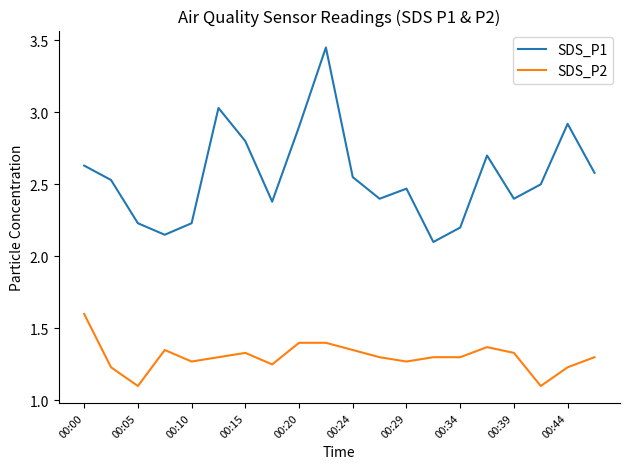

List the series in order of their overall mean, highest first.

SDS_P1, SDS_P2